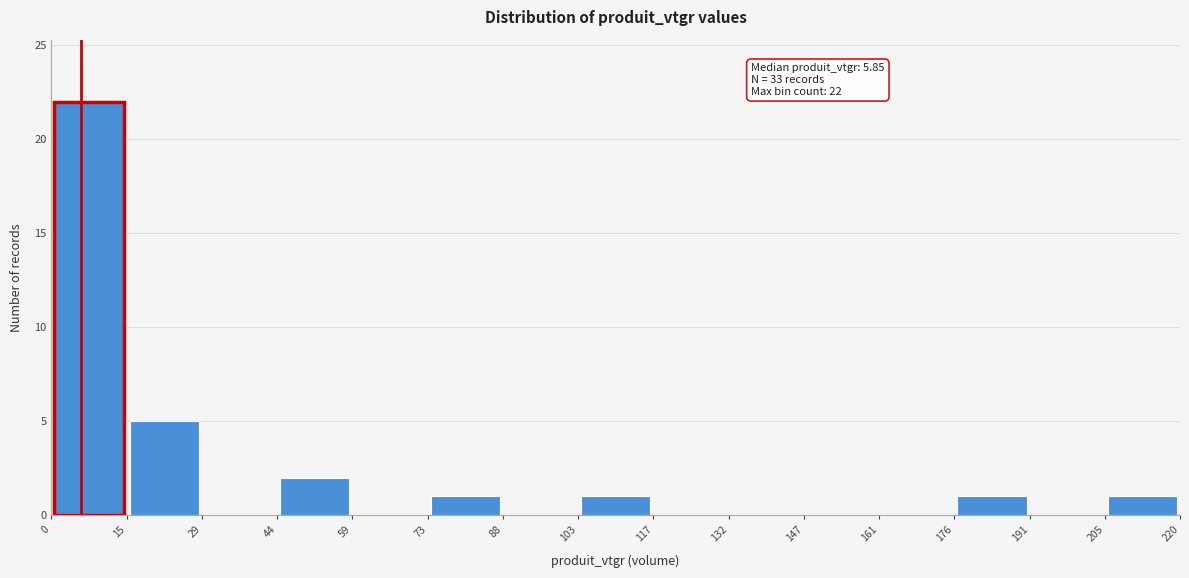

Over which range of the x-axis is the bar tallest?

0 to 15